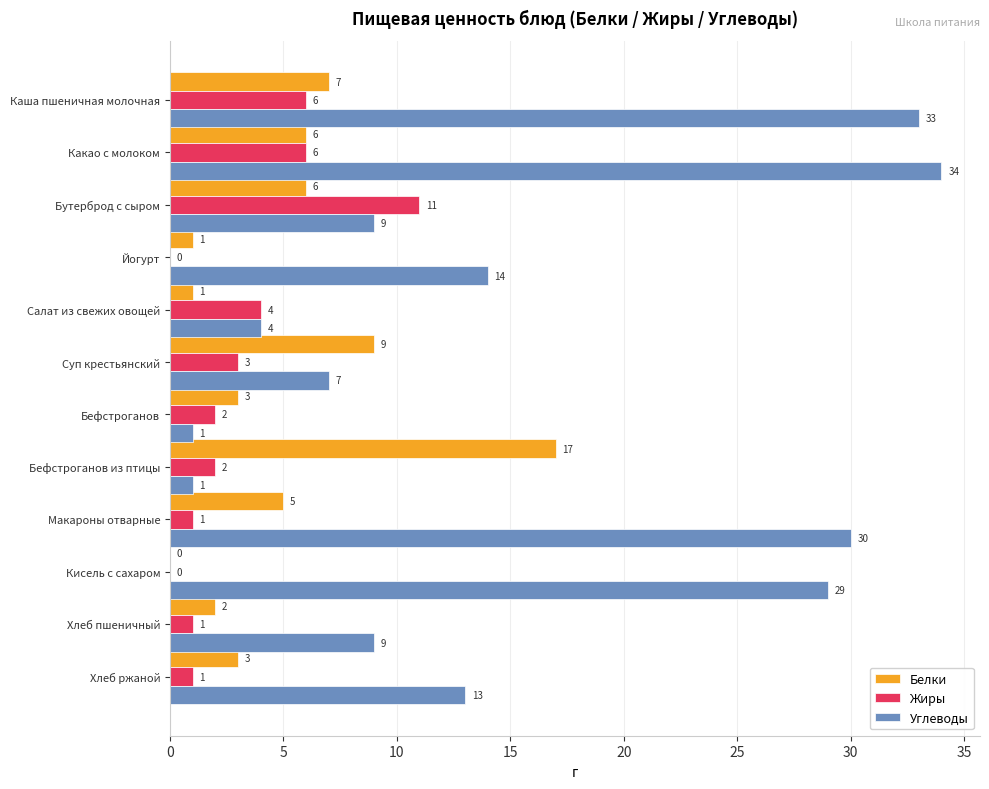

What is the highest value of the Белки series?

17